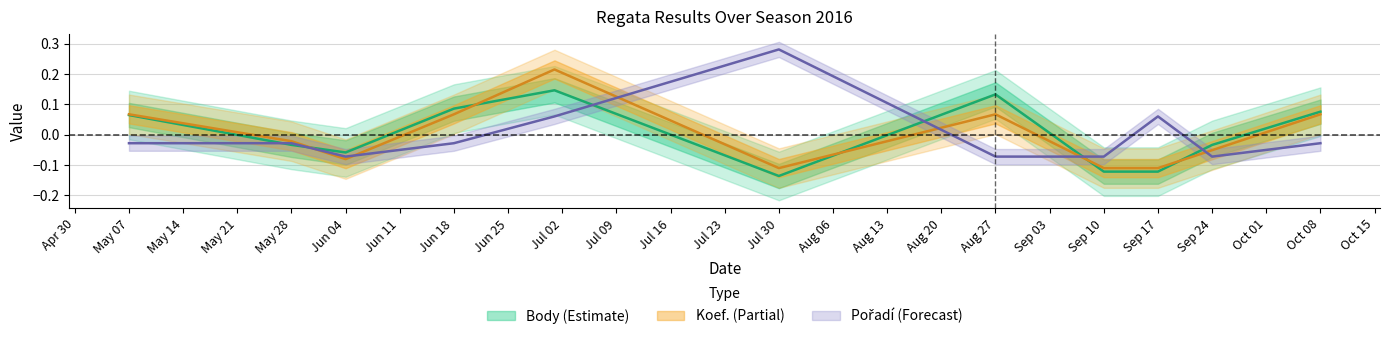

Rank the series by their maximum value, from lowest to highest.

Body, Koef., Pořadí